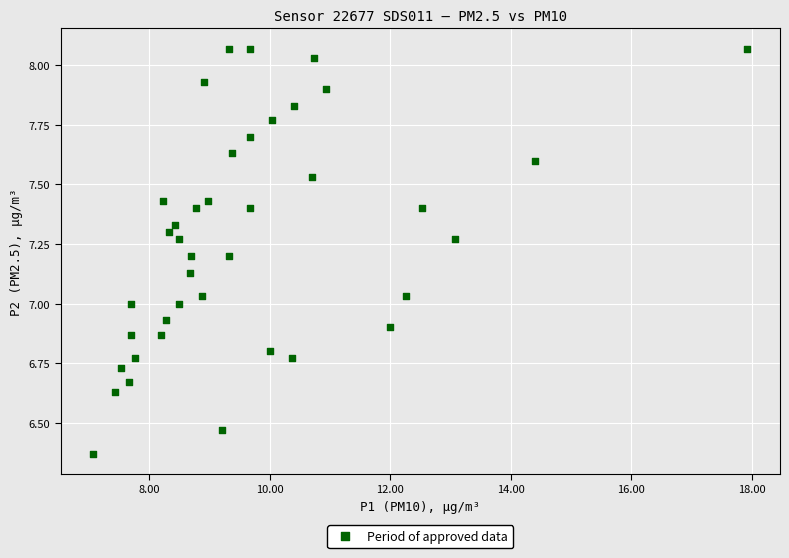

What is the range of Y values (max minus min)?

1.7